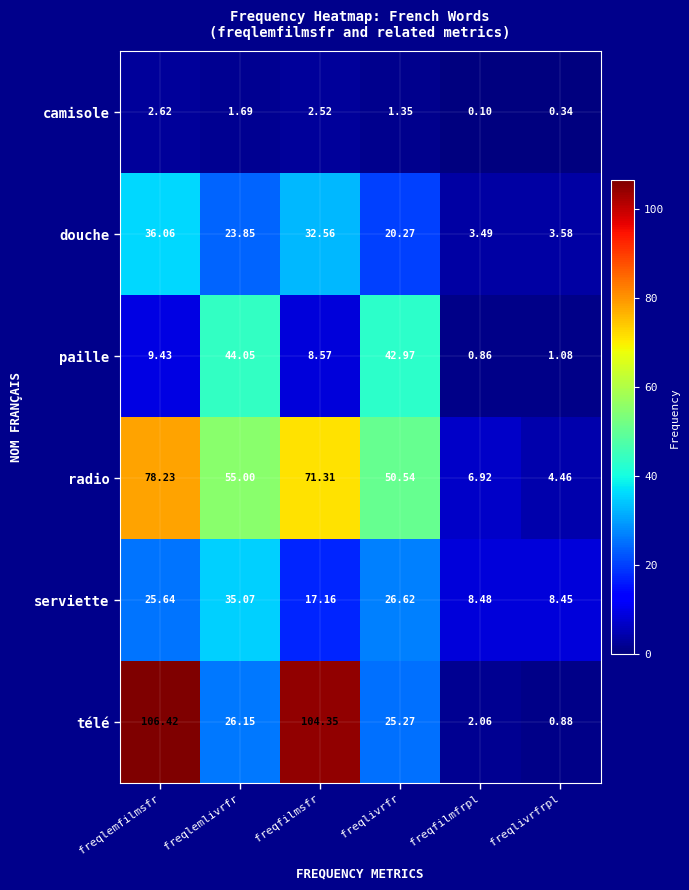

Rank the series at freqfilmsfr from lowest to highest value.

camisole, paille, serviette, douche, radio, télé